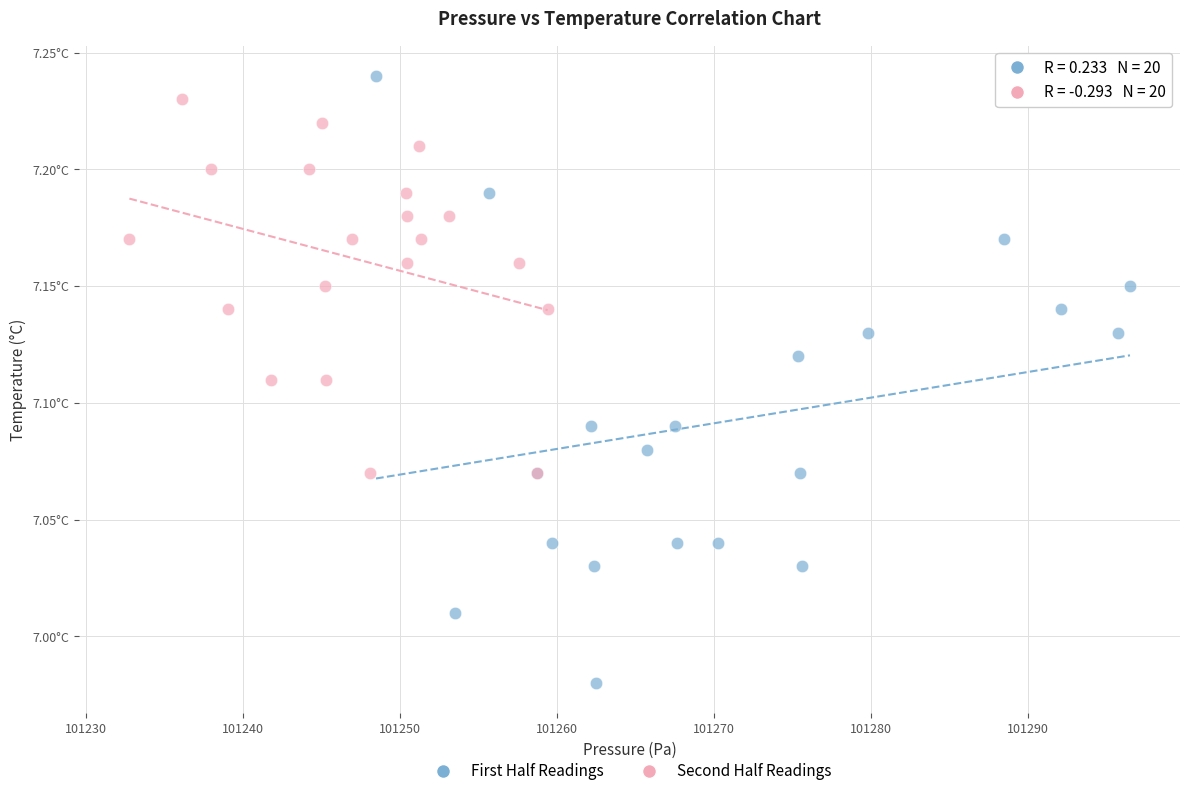

Which series reaches the minimum Y coordinate?

First Half Readings